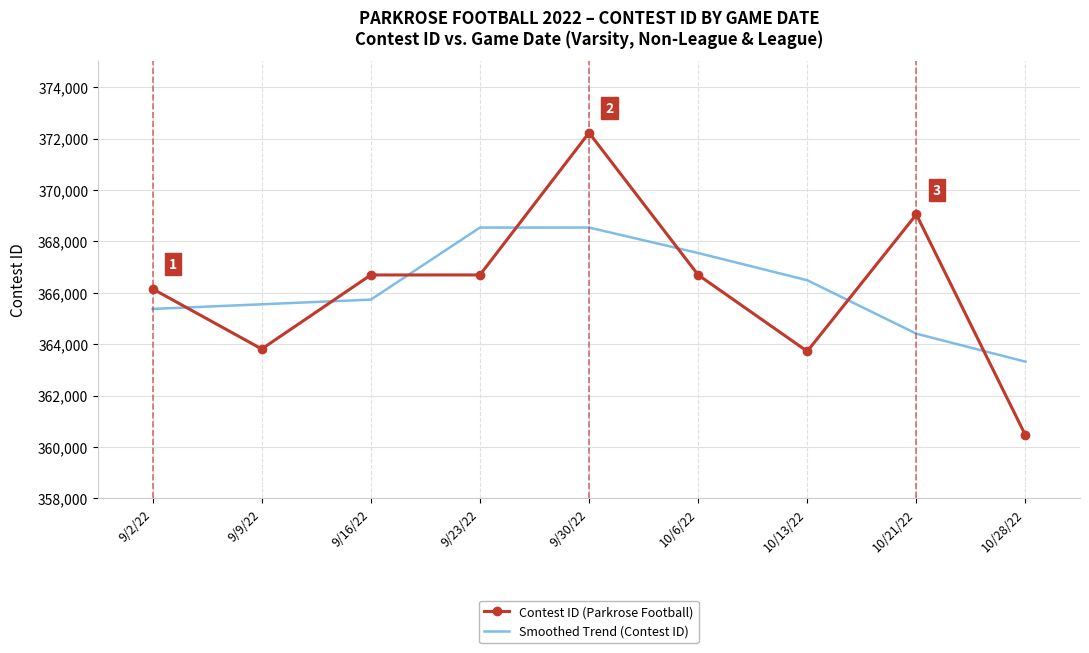

At which category is the sum across all series the highest?

9/30/22